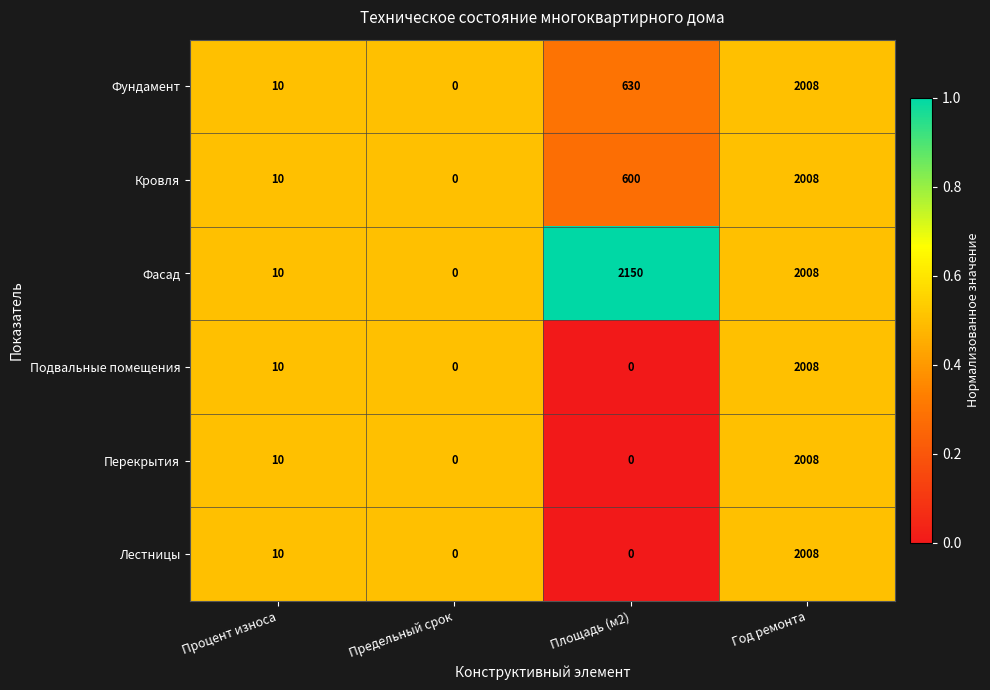

Where is Перекрытия nearest to the value 1004?

Процент износа